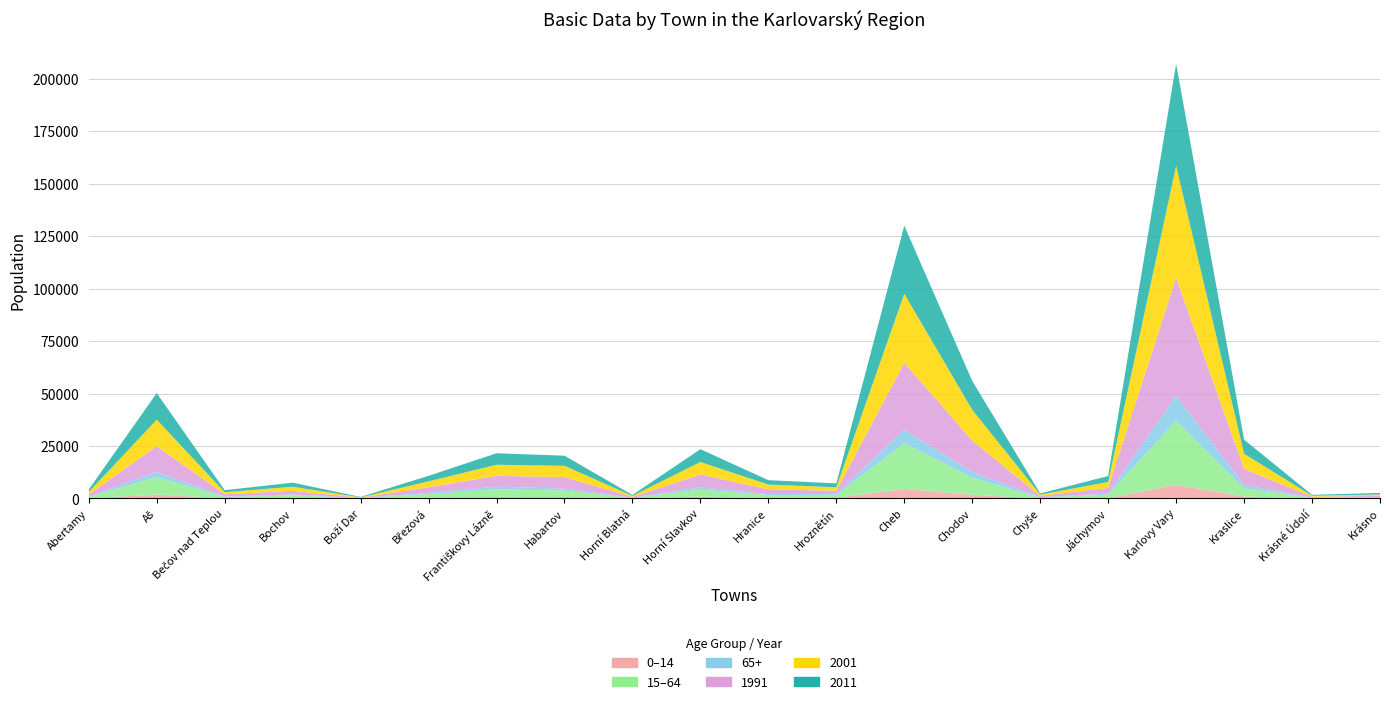

Reading right to left, transcribe all the data shown in this chart.

0–14: Krásno=110	Krásné Údolí=55	Kraslice=938	Karlovy Vary=6505	Jáchymov=261	Chyše=90	Chodov=1715	Cheb=4523	Hroznětín=312	Hranice=312	Horní Slavkov=871	Horní Blatná=38	Habartov=727	Františkovy Lázně=744	Březová=416	Boží Dar=34	Bochov=279	Bečov nad Teplou=105	Aš=1874	Abertamy=102
15–64: Krásno=464	Krásné Údolí=260	Kraslice=3969	Karlovy Vary=30483	Jáchymov=1553	Chyše=360	Chodov=8126	Cheb=21800	Hroznětín=1432	Hranice=1330	Horní Slavkov=3341	Horní Blatná=258	Habartov=3025	Františkovy Lázně=3630	Březová=1685	Boží Dar=177	Bochov=1208	Bečov nad Teplou=578	Aš=8344	Abertamy=546
65+: Krásno=128	Krásné Údolí=77	Kraslice=1525	Karlovy Vary=12085	Jáchymov=490	Chyše=133	Chodov=2768	Cheb=6485	Hroznětín=418	Hranice=428	Horní Slavkov=1097	Horní Blatná=69	Habartov=939	Františkovy Lázně=1233	Březová=563	Boží Dar=44	Bochov=387	Bečov nad Teplou=220	Aš=2466	Abertamy=183
1991: Krásno=557	Krásné Údolí=451	Kraslice=7604	Karlovy Vary=56054	Jáchymov=2716	Chyše=646	Chodov=14929	Cheb=31847	Hroznětín=1514	Hranice=2280	Horní Slavkov=6101	Horní Blatná=367	Habartov=5477	Františkovy Lázně=5184	Březová=2717	Boží Dar=111	Bochov=1760	Bečov nad Teplou=1086	Aš=12285	Abertamy=1052
2001: Krásno=652	Krásné Údolí=442	Kraslice=7273	Karlovy Vary=53358	Jáchymov=2830	Chyše=586	Chodov=14687	Cheb=32893	Hroznětín=1633	Hranice=2266	Horní Slavkov=5972	Horní Blatná=468	Habartov=5390	Františkovy Lázně=5261	Březová=2781	Boží Dar=170	Bochov=1950	Bečov nad Teplou=1002	Aš=12584	Abertamy=1197
2011: Krásno=724	Krásné Údolí=434	Kraslice=6695	Karlovy Vary=48639	Jáchymov=2838	Chyše=567	Chodov=13748	Cheb=32401	Hroznětín=1861	Hranice=2096	Horní Slavkov=6089	Horní Blatná=474	Habartov=4822	Františkovy Lázně=5481	Březová=2625	Boží Dar=193	Bochov=1932	Bečov nad Teplou=962	Aš=12643	Abertamy=1213